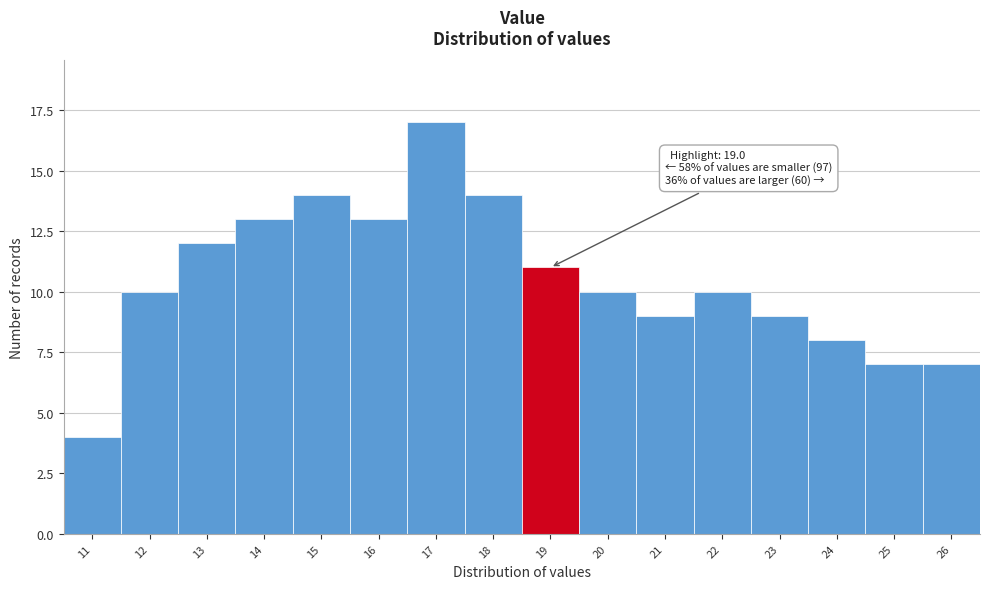

Reading left to right, extract all data points from this chart.

4	10	12	13	14	13	17	14	11	10	9	10	9	8	7	7